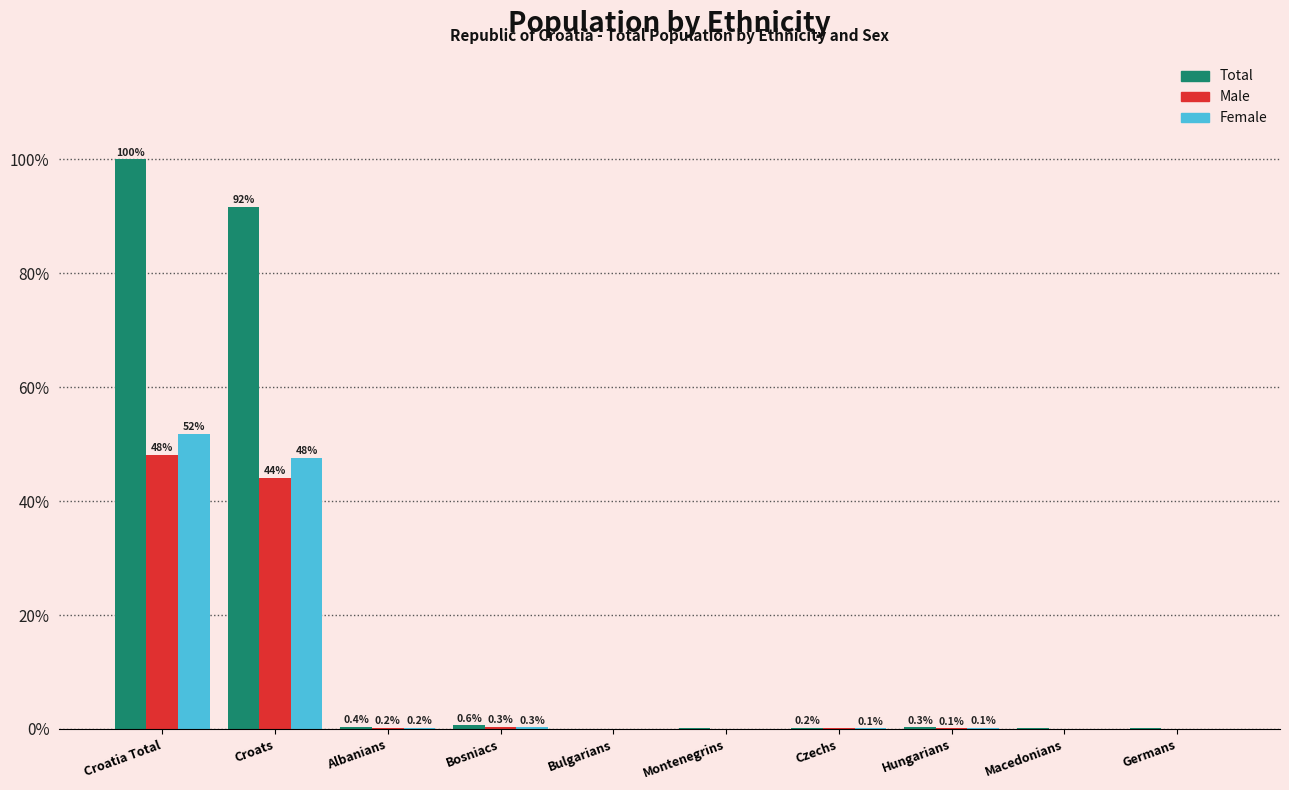

What is the greatest value displayed?

100.0